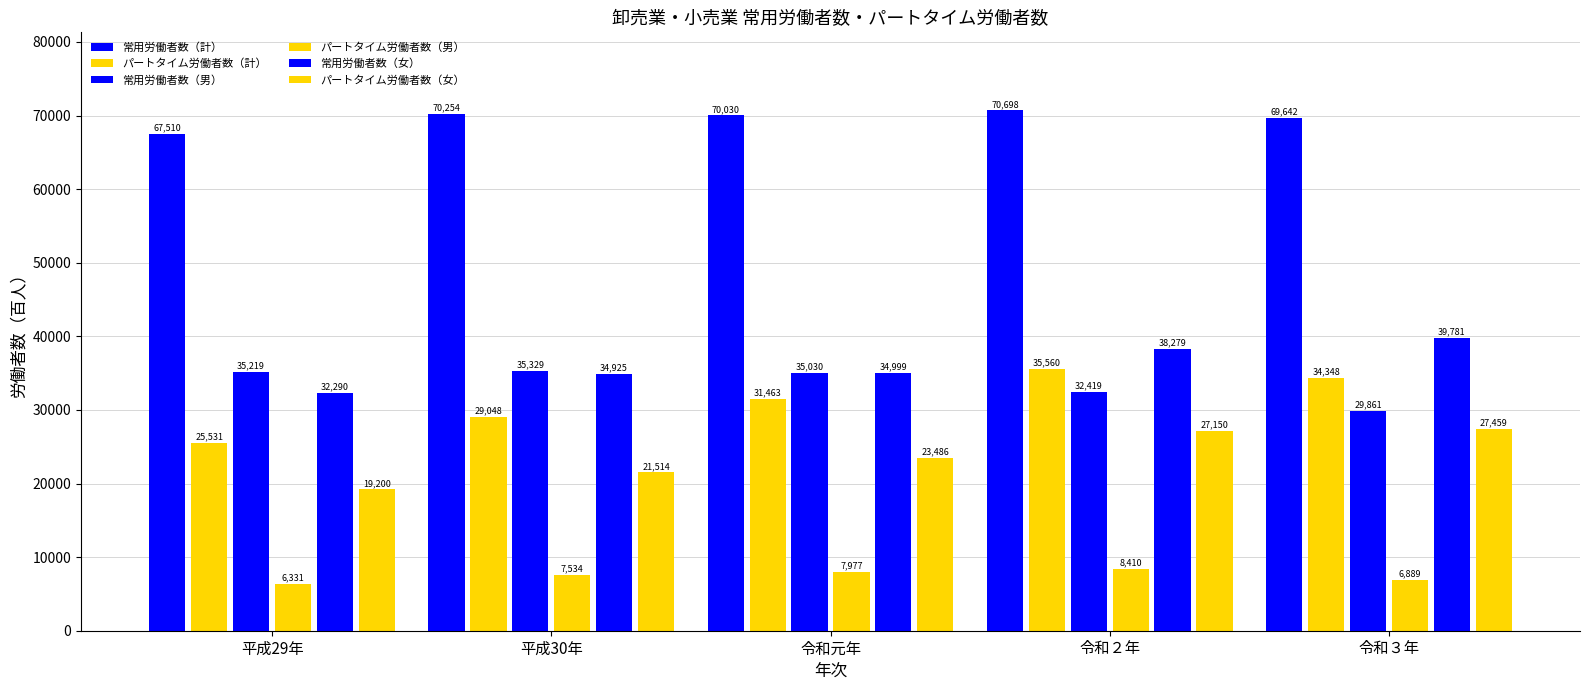

How many bars are there in each group?

6